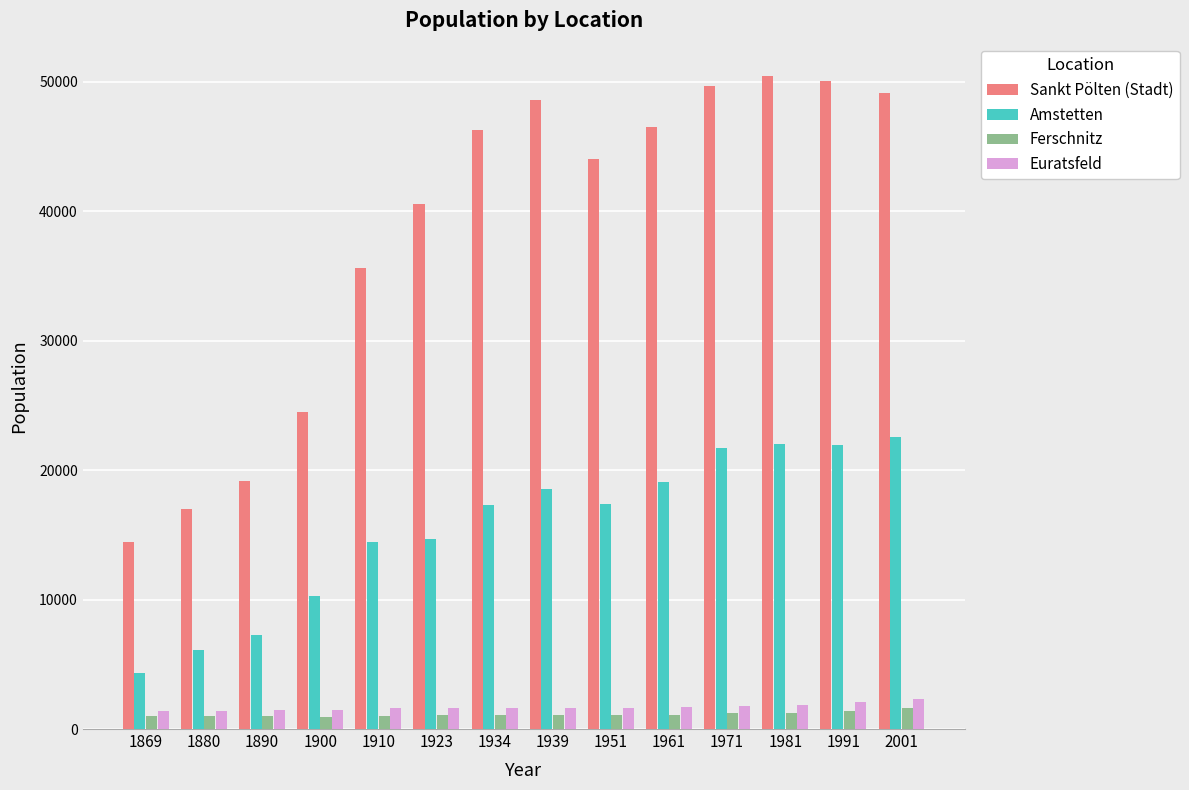

The value of Ferschnitz at 1900 is 932. True or false?

True